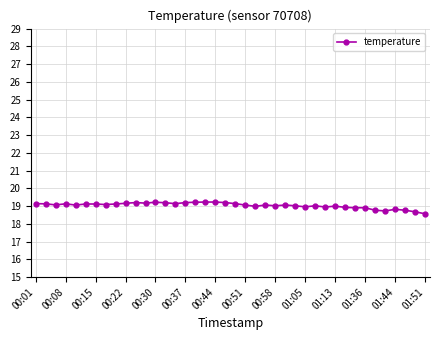

What is the average value?

19.0